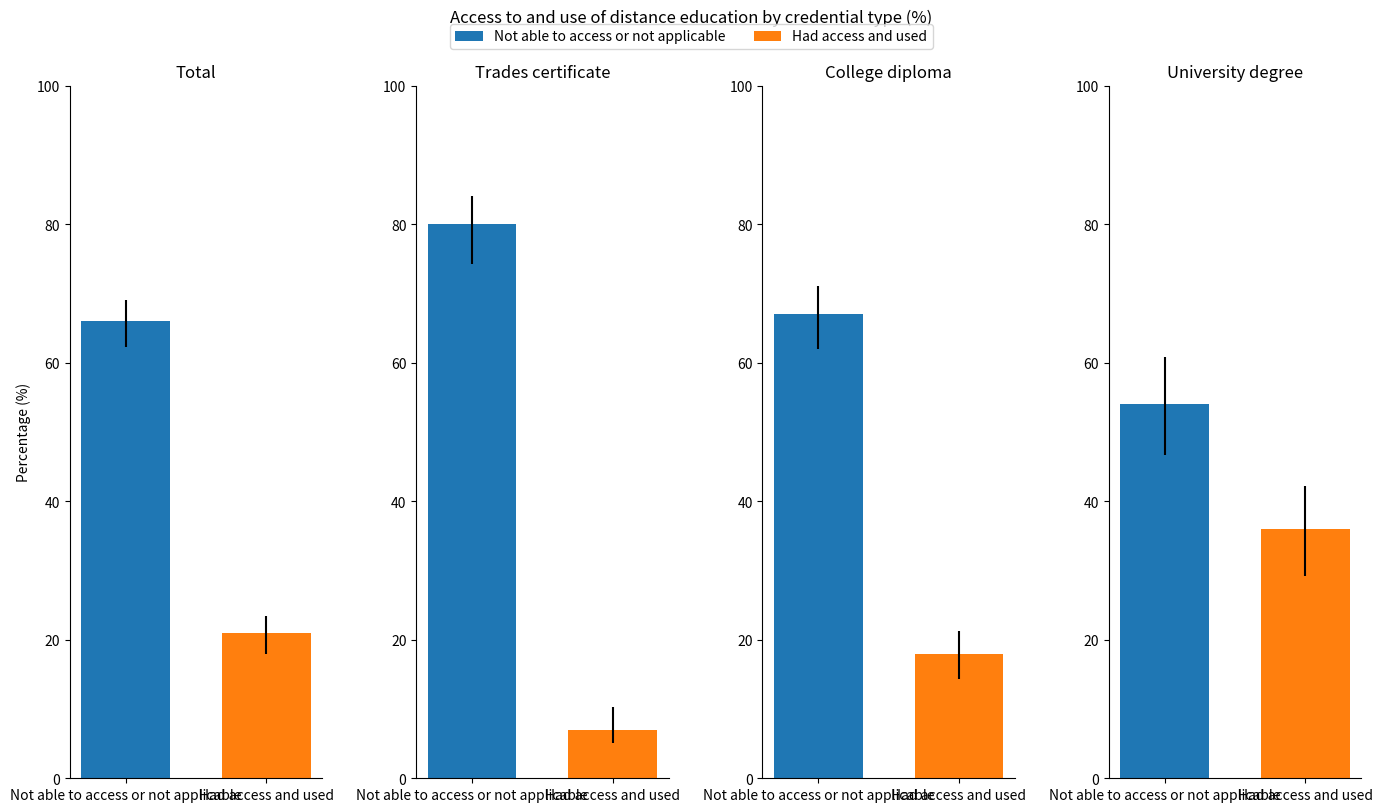

Reading right to left, what are all the values shown in this chart?

Not able to access or not applicable: University degree=54	College diploma=67	Trades certificate=80	Total=66
Had access and used: University degree=36	College diploma=18	Trades certificate=7	Total=21